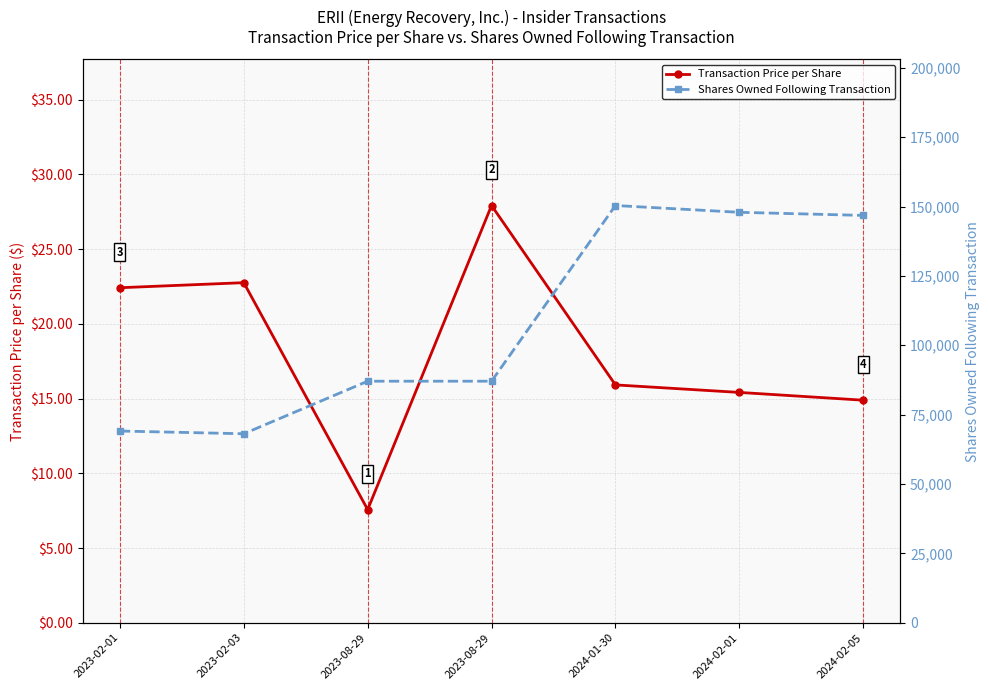

Read the Transaction Price per Share value at 2023-08-29.

27.9